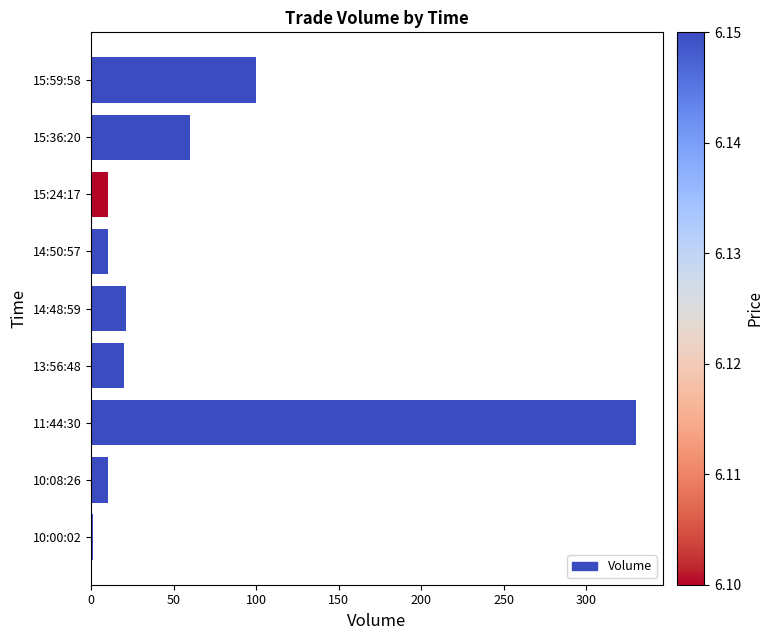

Where is the data nearest to the value 165?

15:59:58